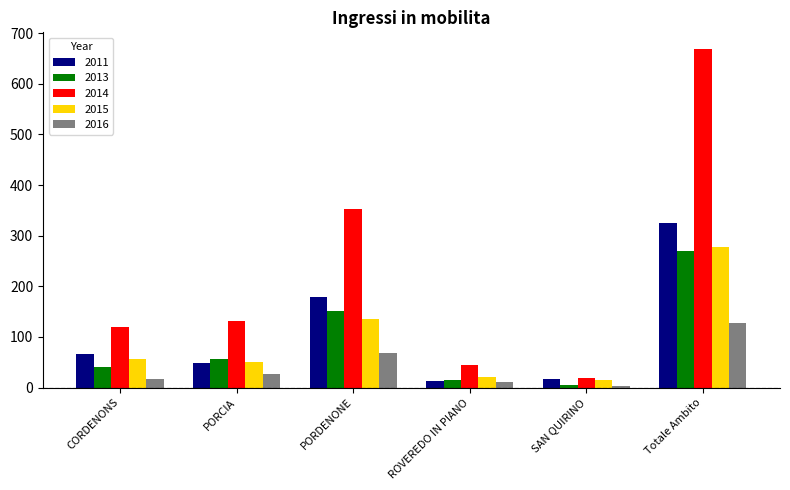

Rank the series by their maximum value, from lowest to highest.

2016, 2013, 2015, 2011, 2014